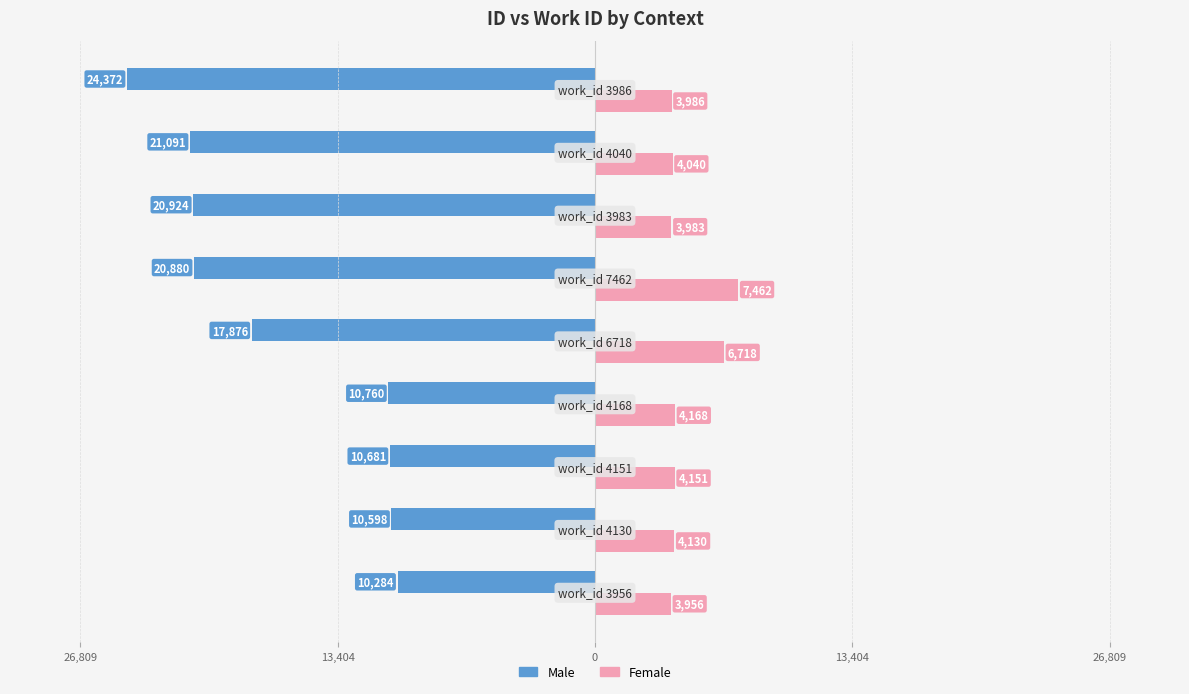

What is the average value of the Female series?

4733